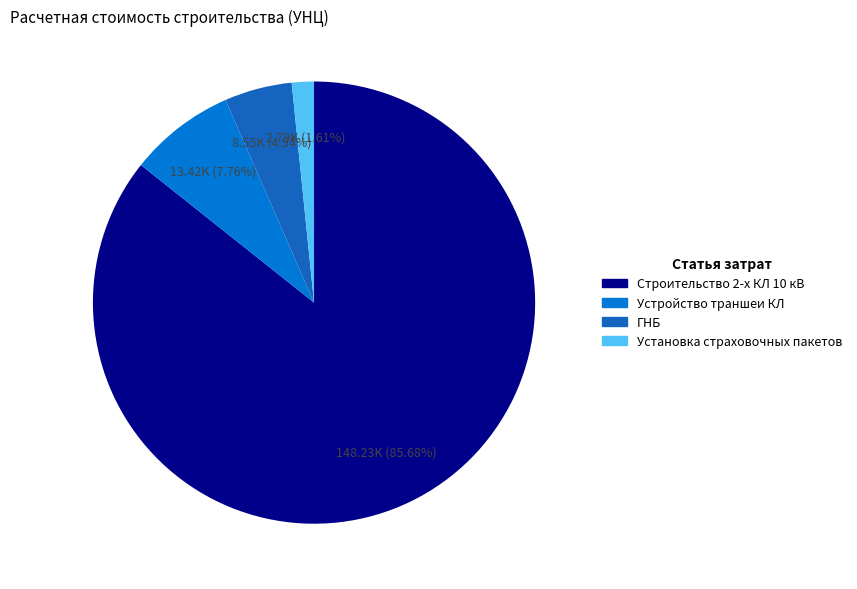

Which slice is the largest?

Строительство 2-х КЛ 10 кВ